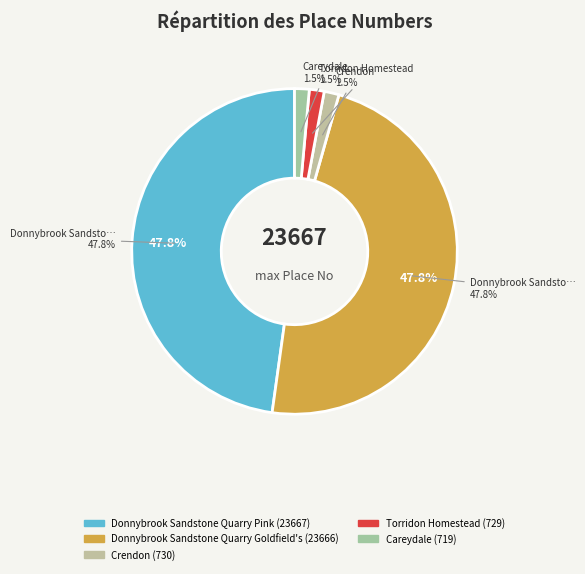

What percentage is NOT represented by Donnybrook Sandstone Quarry Pink?

52.2%